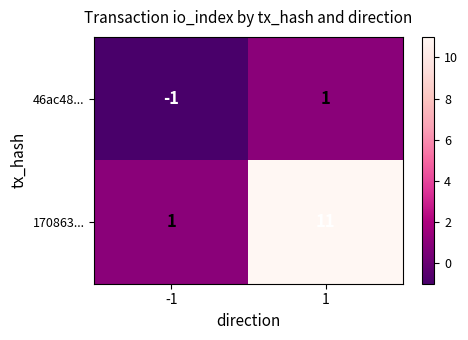

What is the sum of all 170863... values?

12